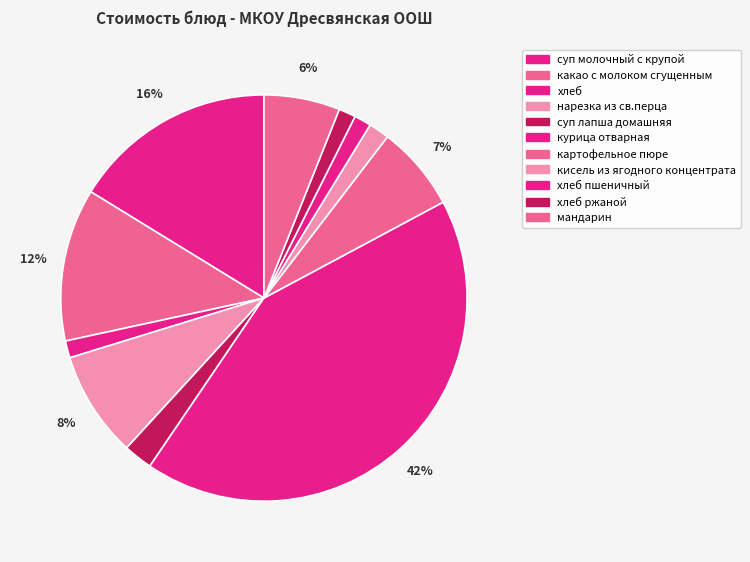

How many slices are in this pie chart?

11